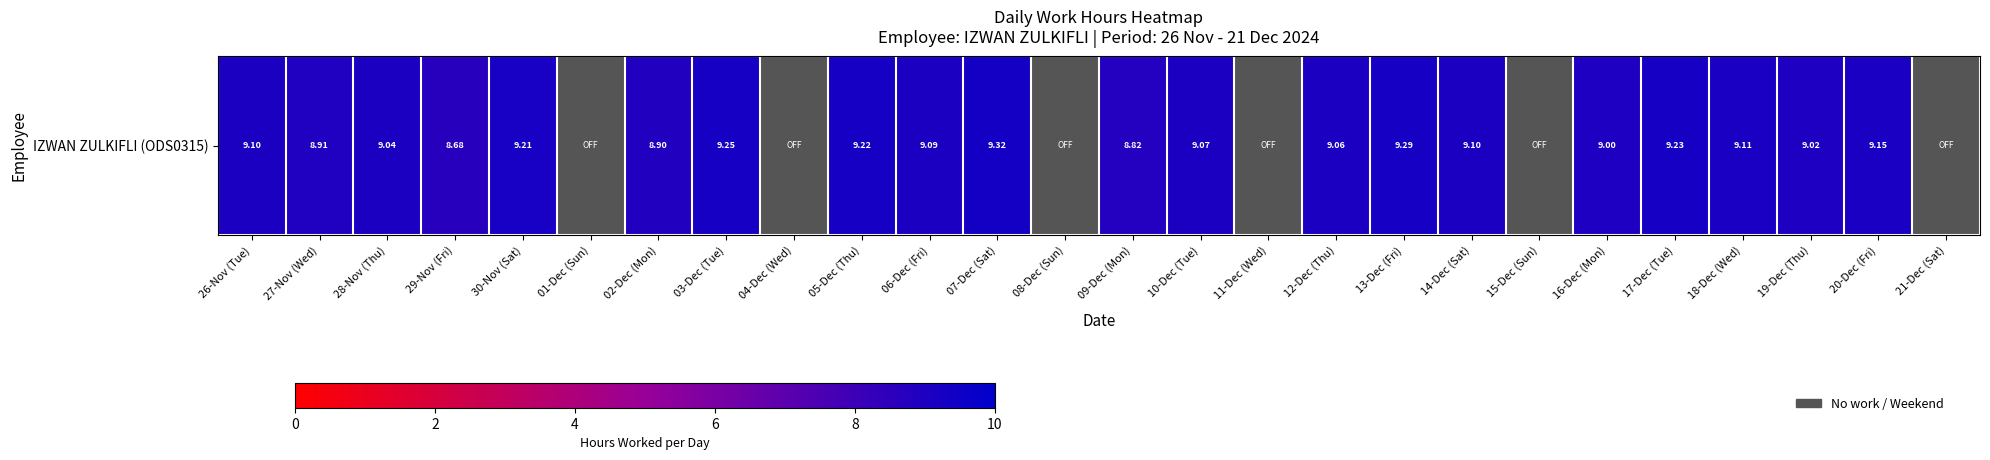

What is the sum of the values at 05-Dec (Thu) and 07-Dec (Sat)?

18.5